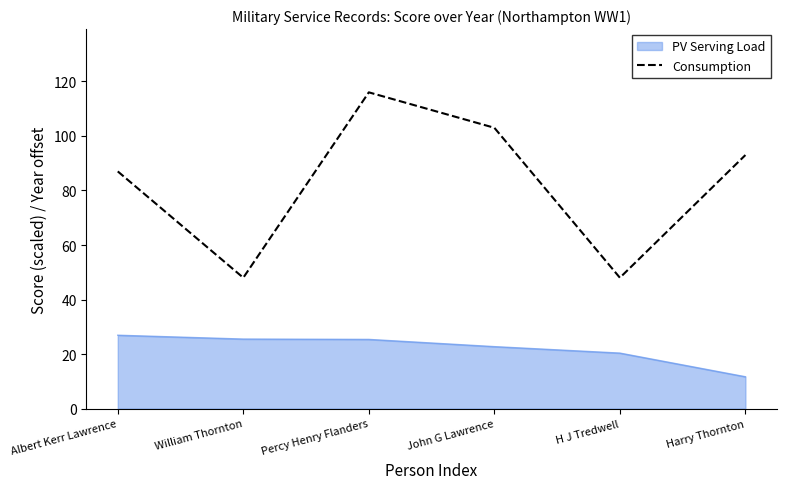

List the series in order of their peak value, lowest first.

PV Serving Load, Consumption